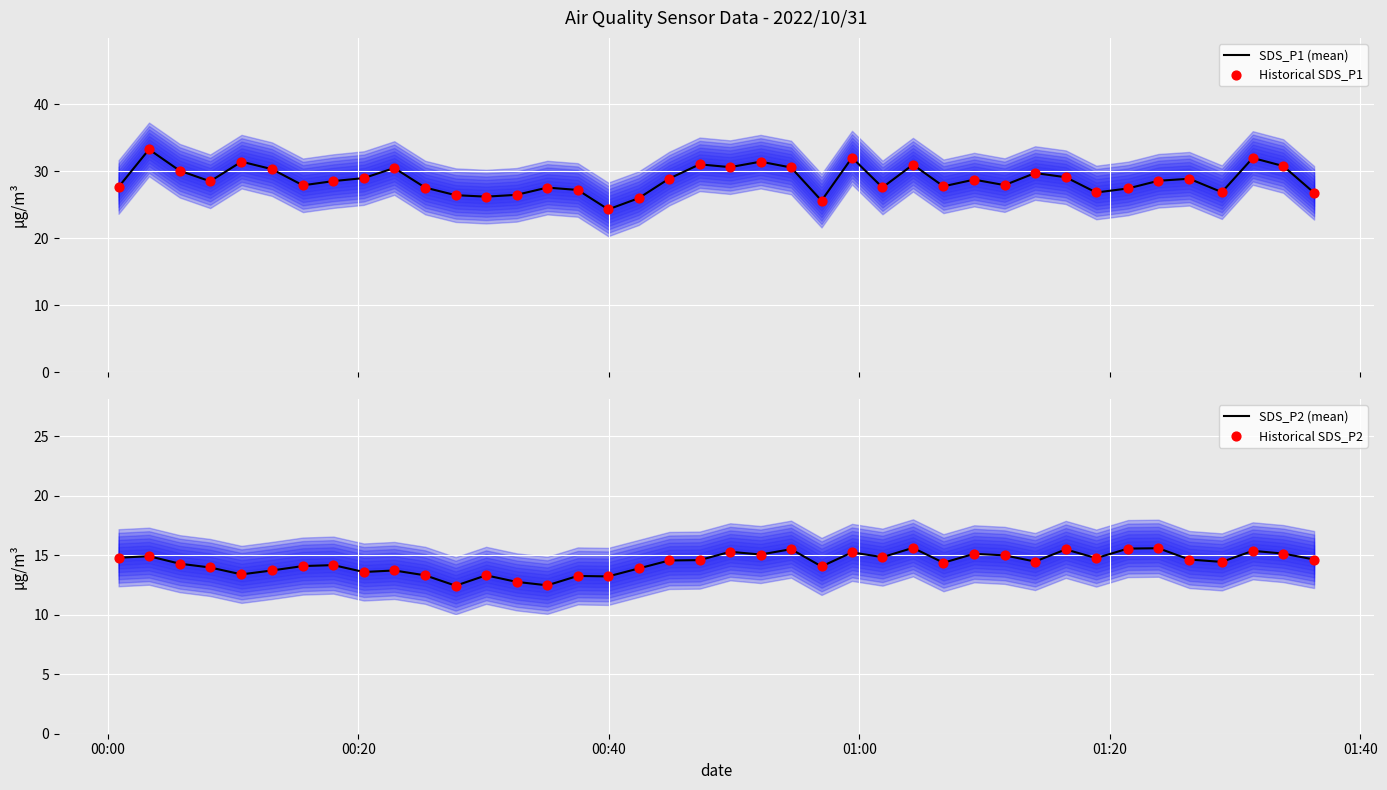

What are all the series names shown in the legend?

SDS_P1 (mean), Historical SDS_P1, SDS_P2 (mean), Historical SDS_P2